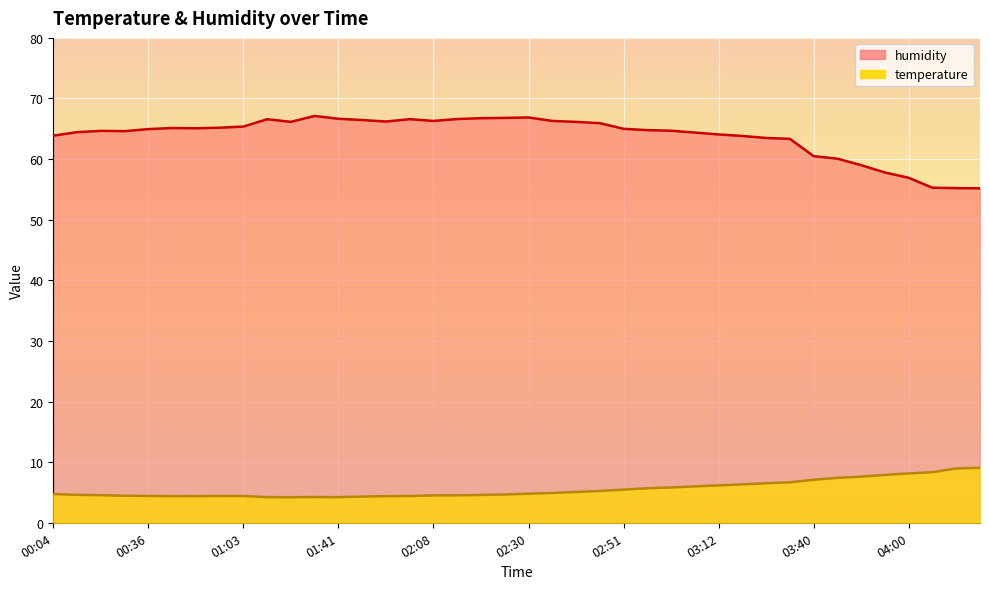

What is the approximate value of temperature at 00:57?

4.4